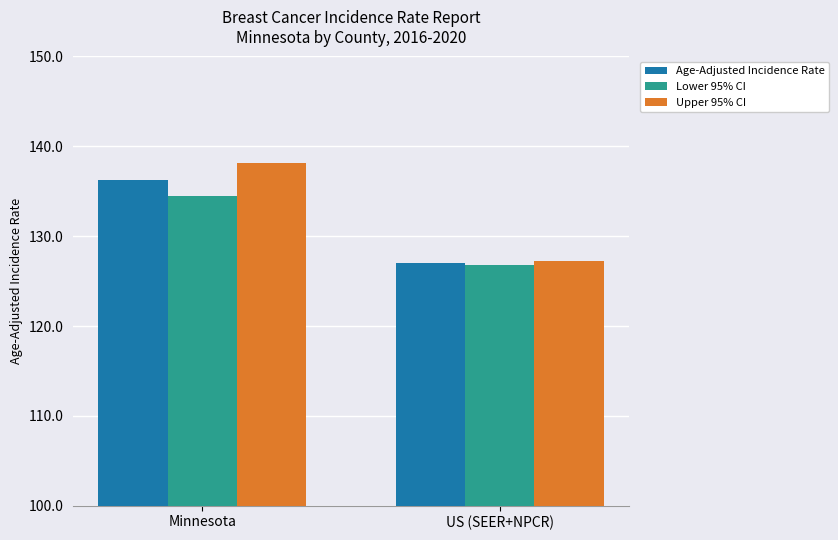

At which category is the sum across all series the highest?

Minnesota